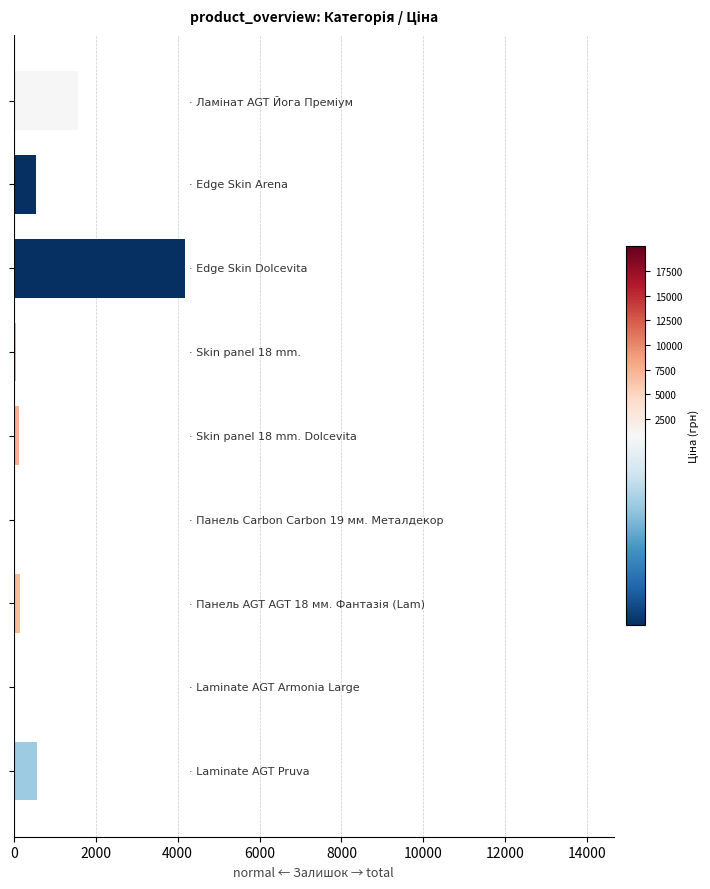

What is the greatest value displayed?

4185